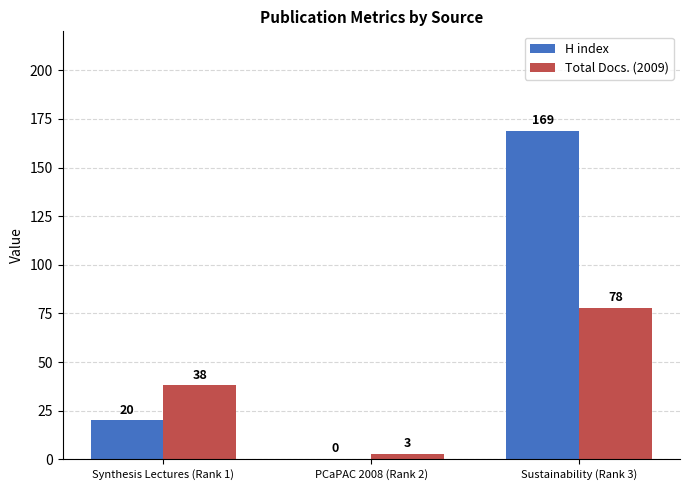

Between Synthesis Lectures (Rank 1) and PCaPAC 2008 (Rank 2), which series saw the biggest shift?

Total Docs. (2009)